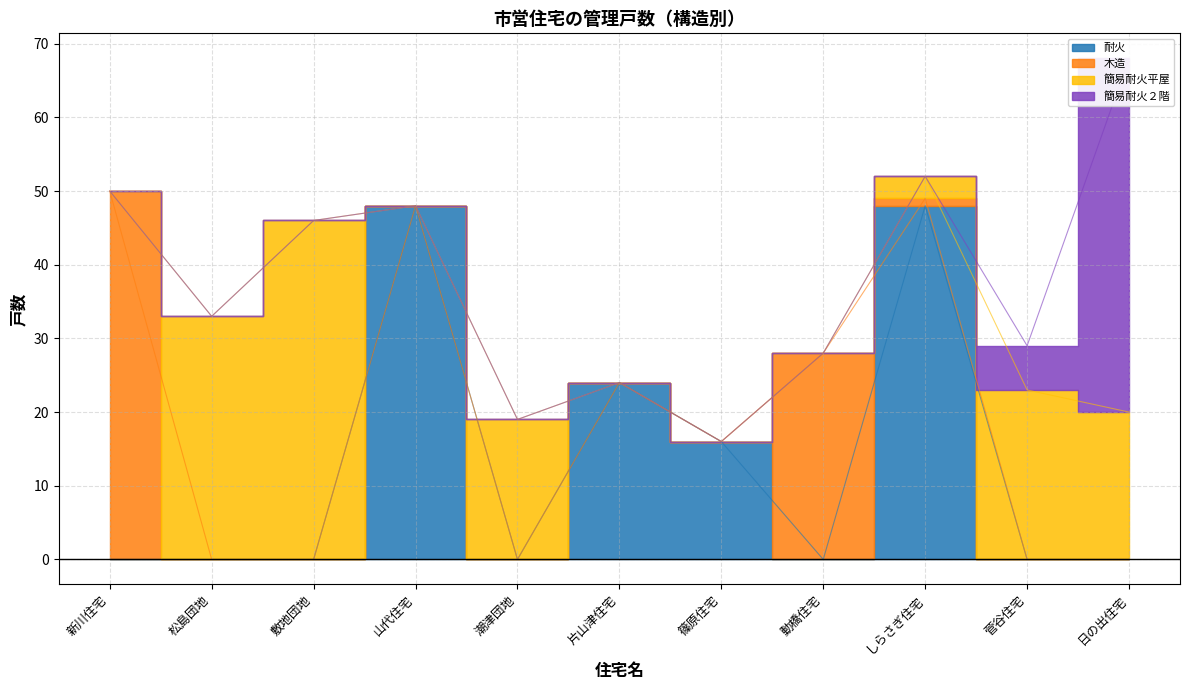

What is the difference between the 耐火 values at しらさぎ住宅 and 菅谷住宅?

48